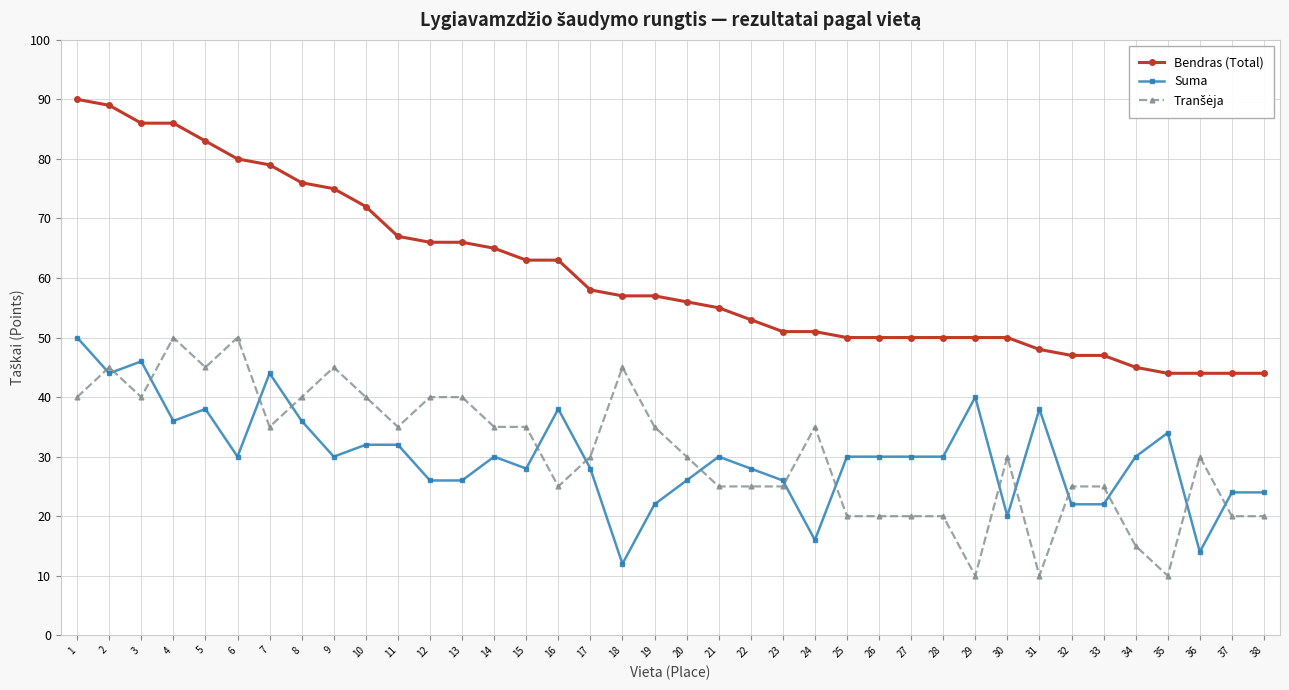

What is the greatest value displayed?

90